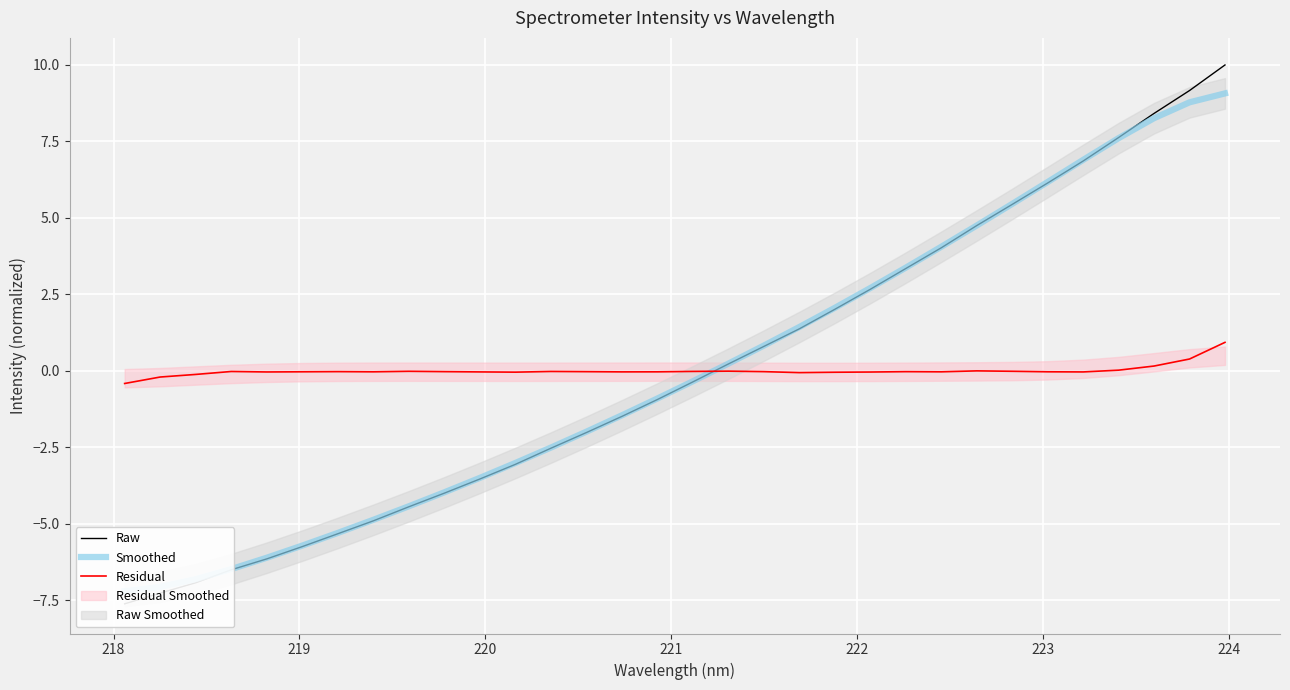

What is the maximum value for Residual?

0.9